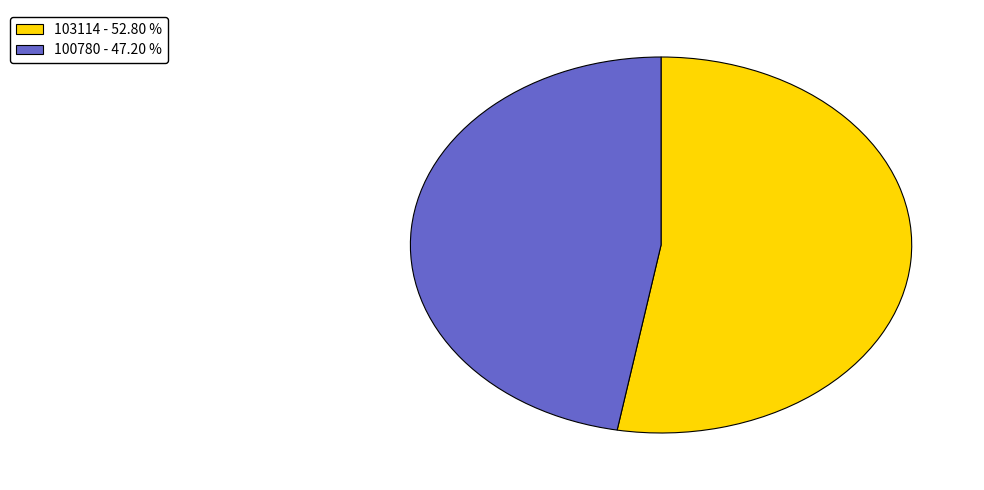

Does any single category account for the majority?

Yes